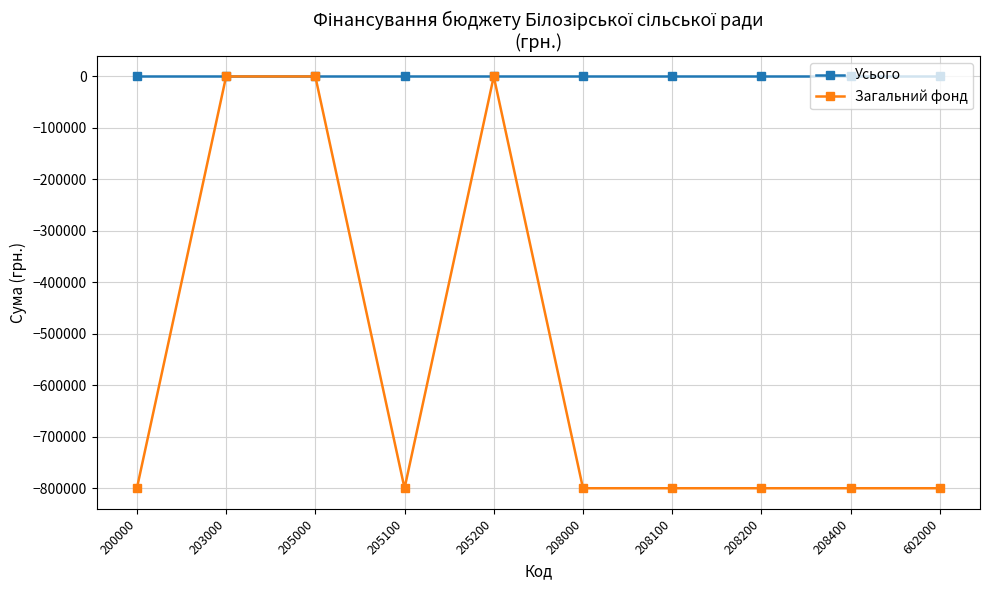

How many data points does each series have?

10